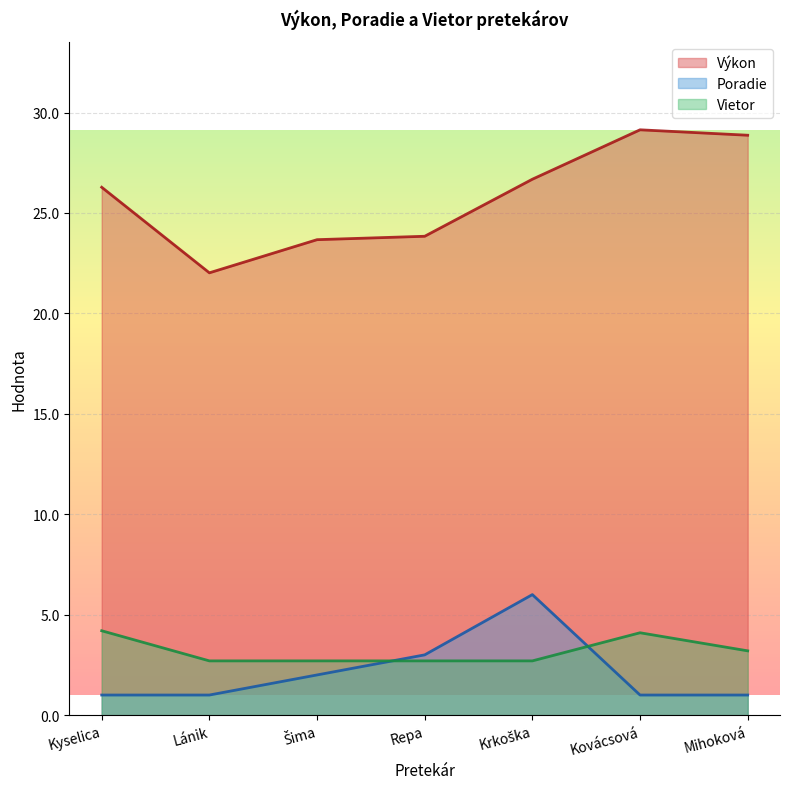

Which series ends up on top after the final intersection of Poradie and Vietor?

Vietor